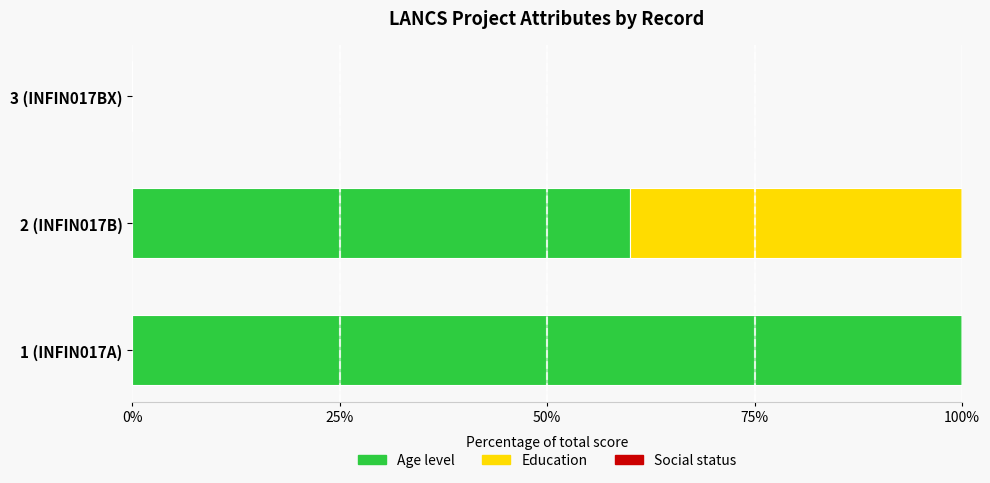

What is the sum of all Age level values?

160